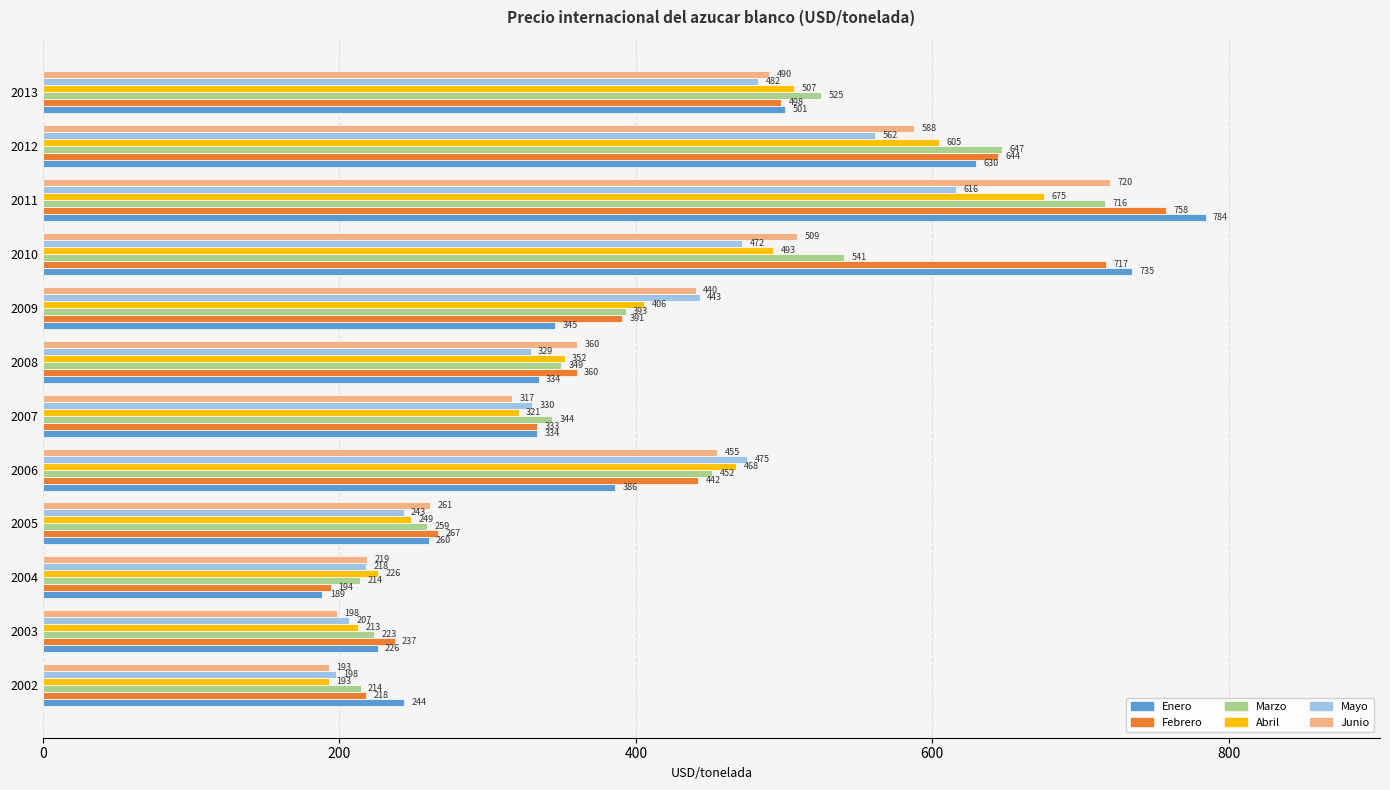

Rank the series by their maximum value, from highest to lowest.

Enero, Febrero, Junio, Marzo, Abril, Mayo